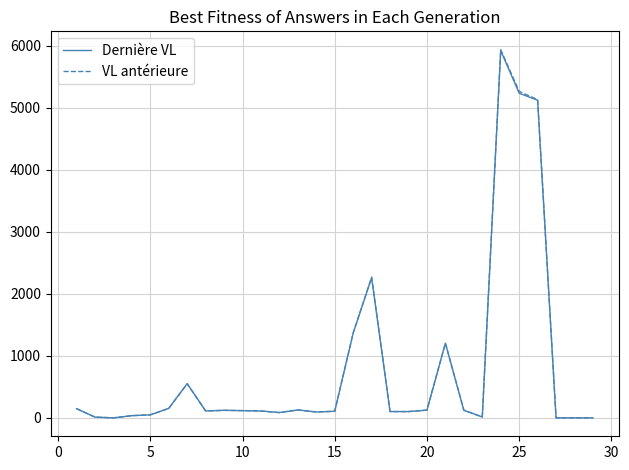

Which series ends up on top after the final intersection of Dernière VL and VL antérieure?

VL antérieure